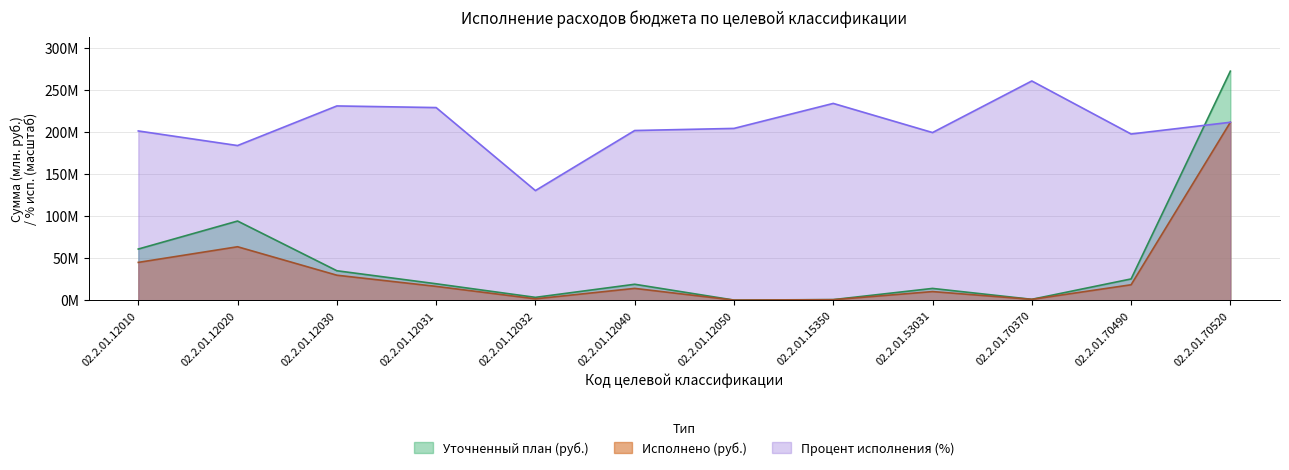

What is the value of the Процент исполнения (%) point at the 10th from the left?

260.5